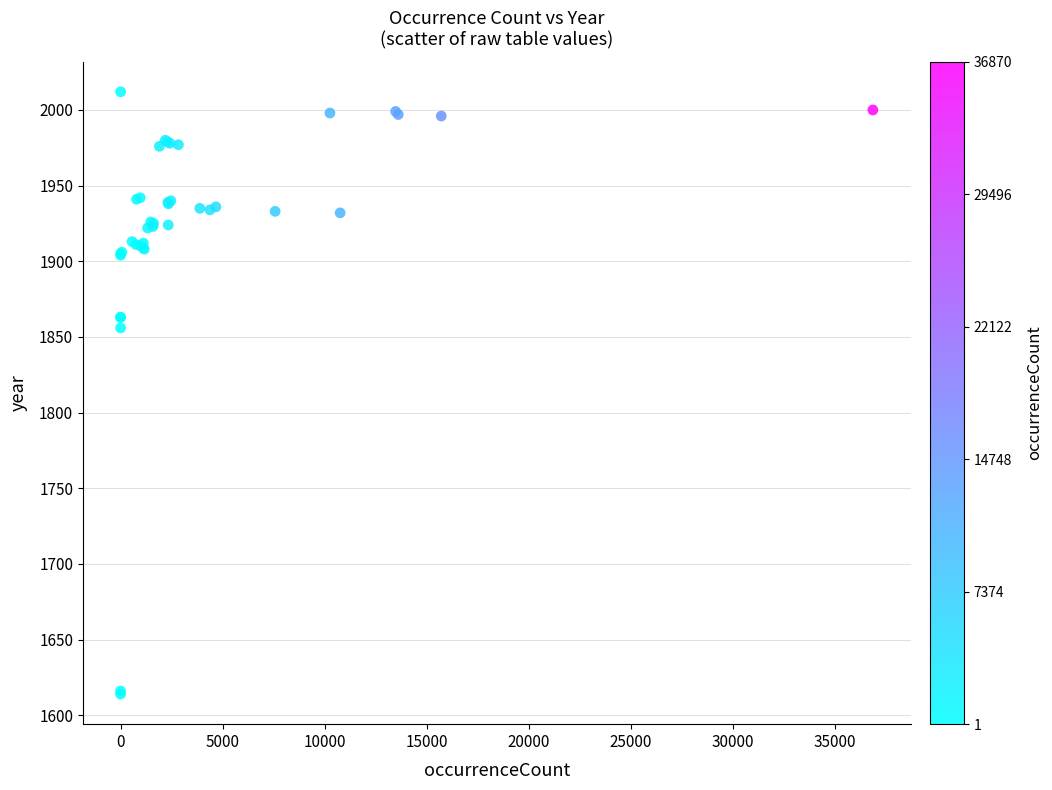

What Y value in the scatter plot is closest to 1813?

1856